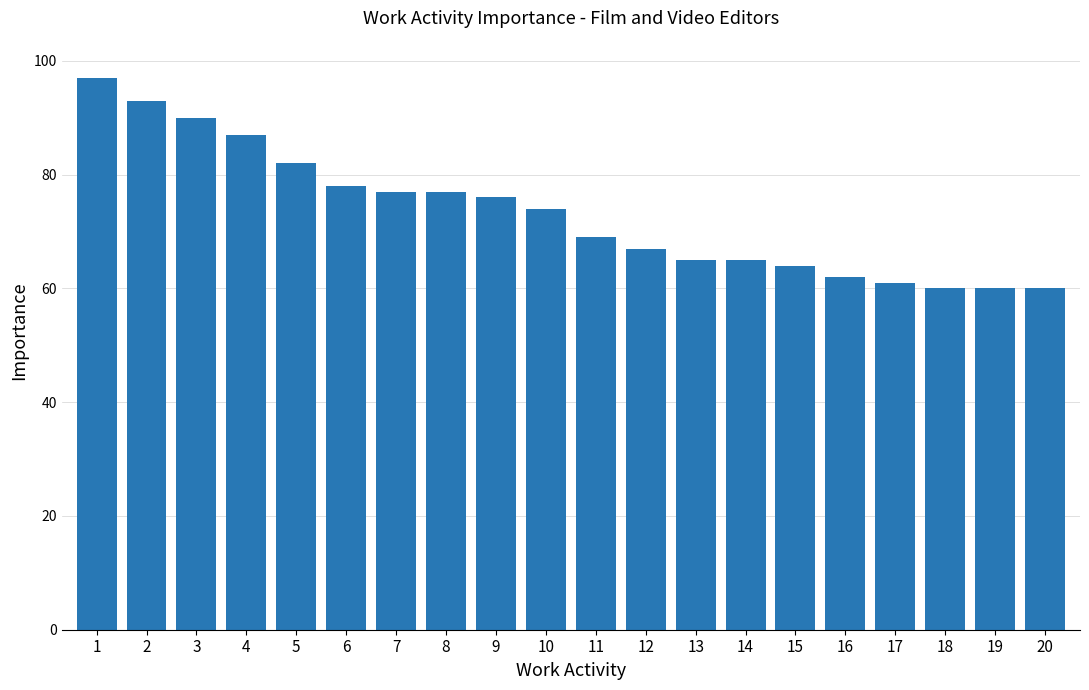

Reading right to left, what are all the values shown in this chart?

20=60	19=60	18=60	17=61	16=62	15=64	14=65	13=65	12=67	11=69	10=74	9=76	8=77	7=77	6=78	5=82	4=87	3=90	2=93	1=97